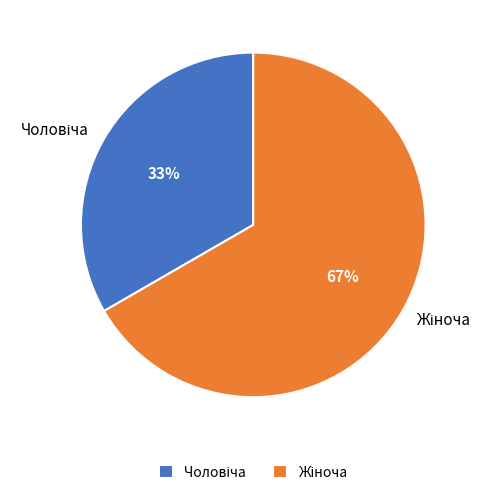

Is there any slice that represents more than half of the pie?

Yes